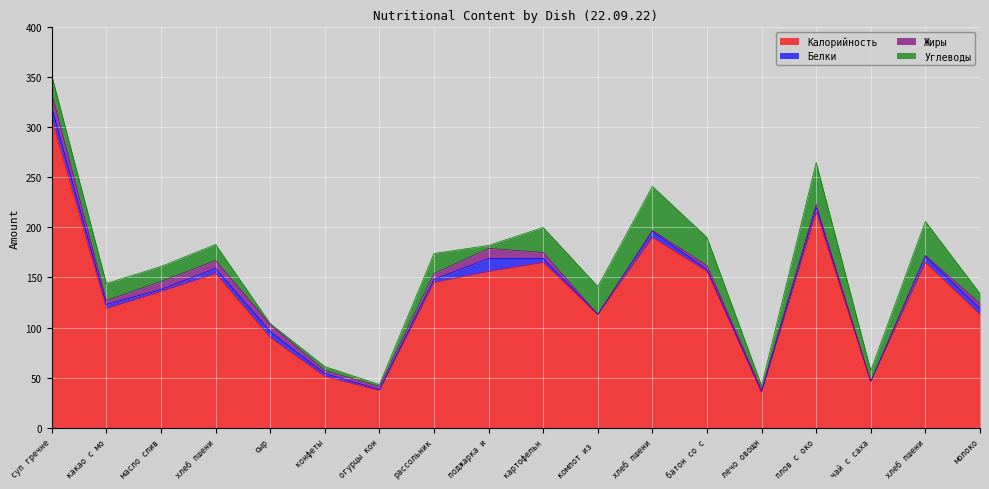

Where does the Жиры series first go above 4?

суп гречневый молочный